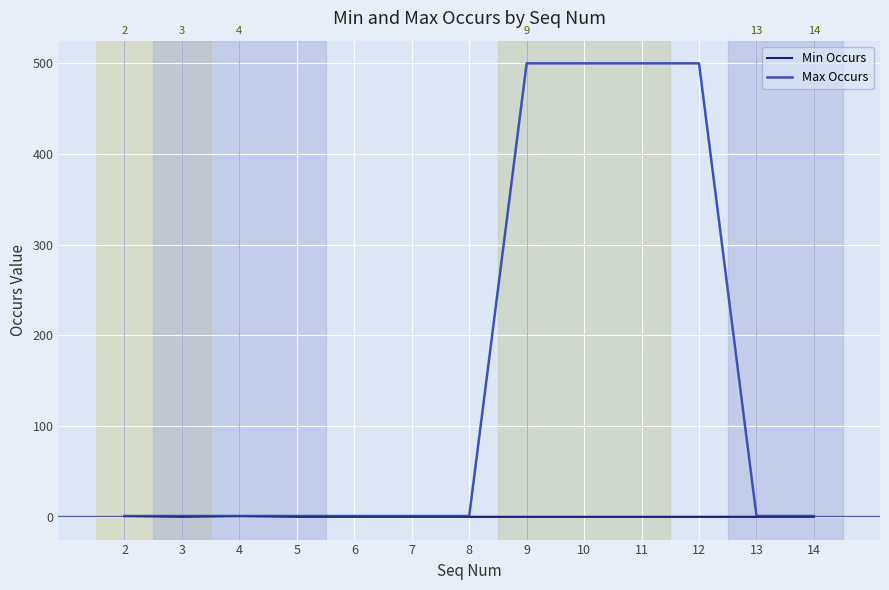

True or false: Min Occurs has a value of 0 at 10.

True